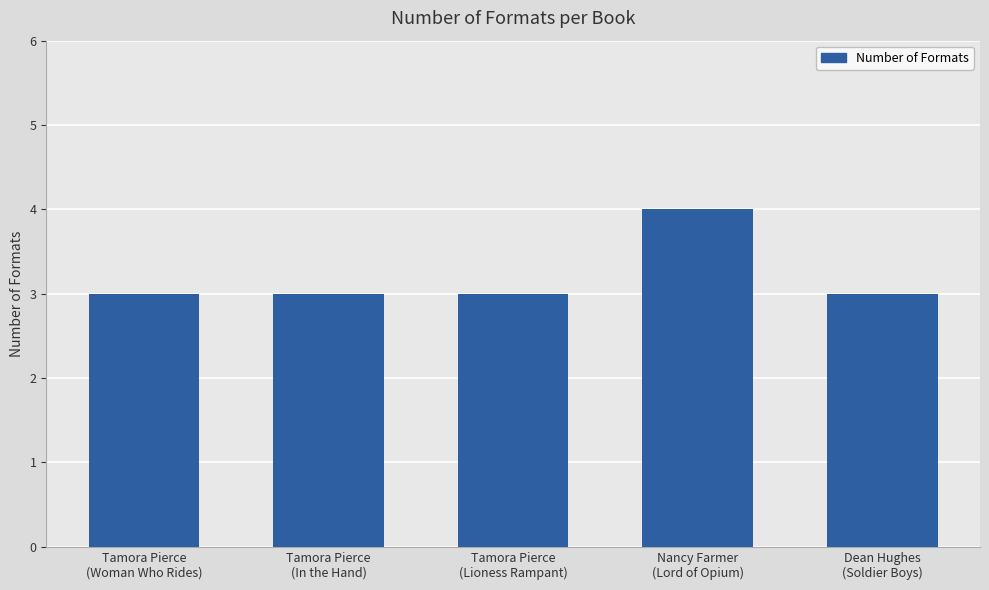

What is the label of the 4th bar from the right?

Tamora Pierce
(In the Hand)